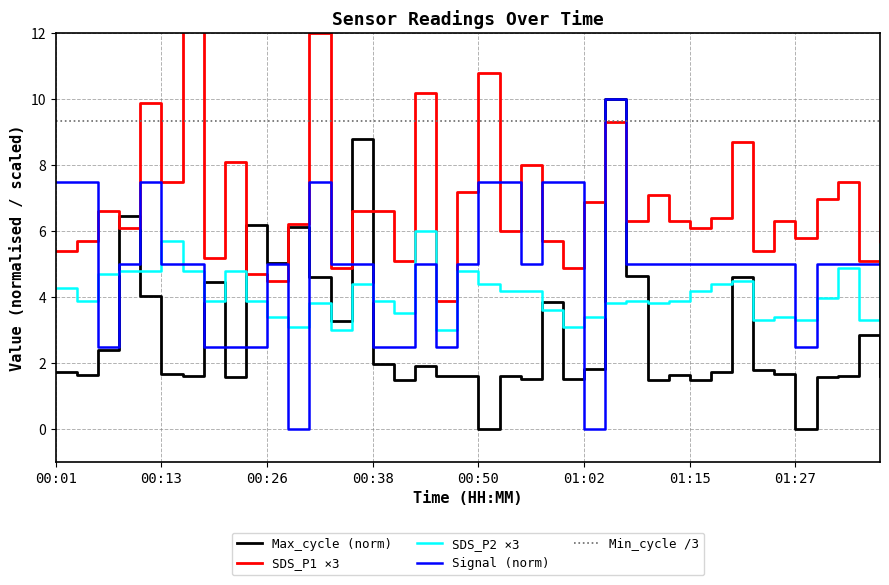

What is the sum of all Min_cycle /3 values?

373.3